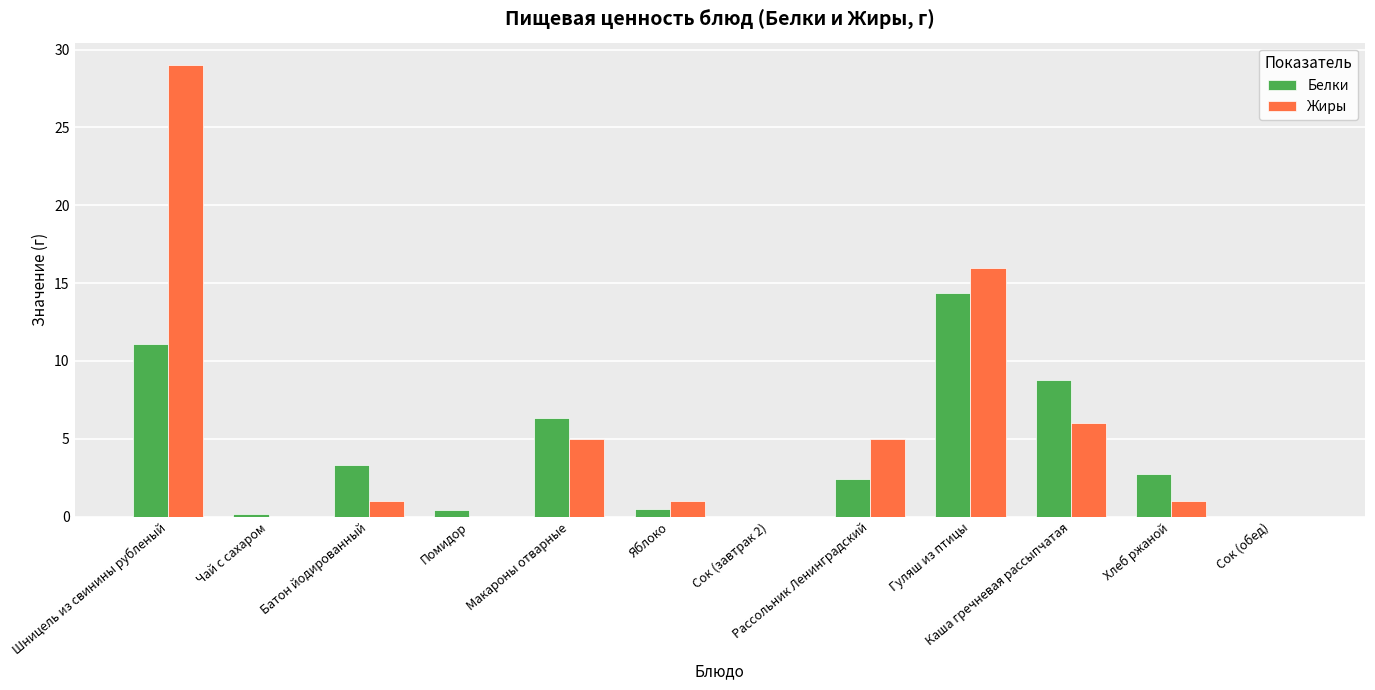

Are the bars grouped side by side (vs. stacked)?

Yes